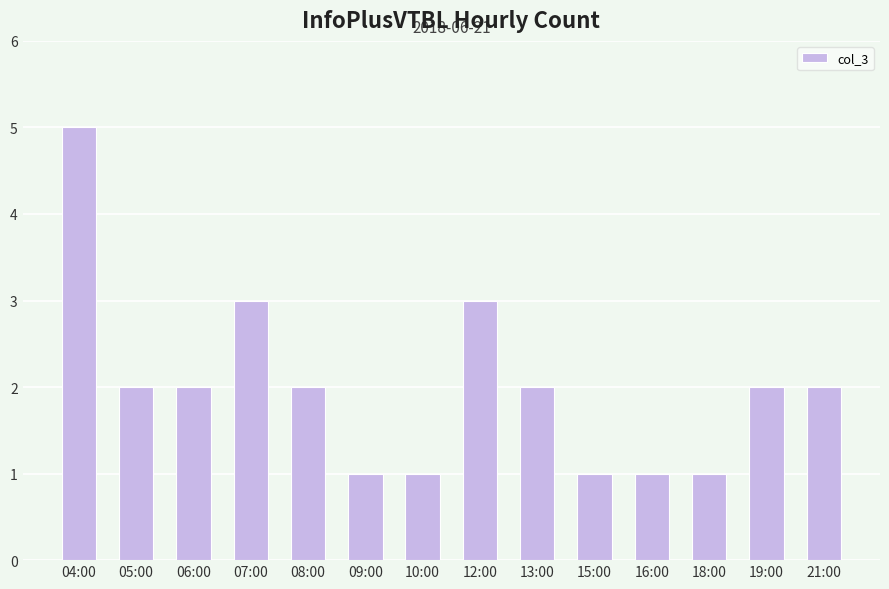

What is the sum of the values at 19:00 and 16:00?

3